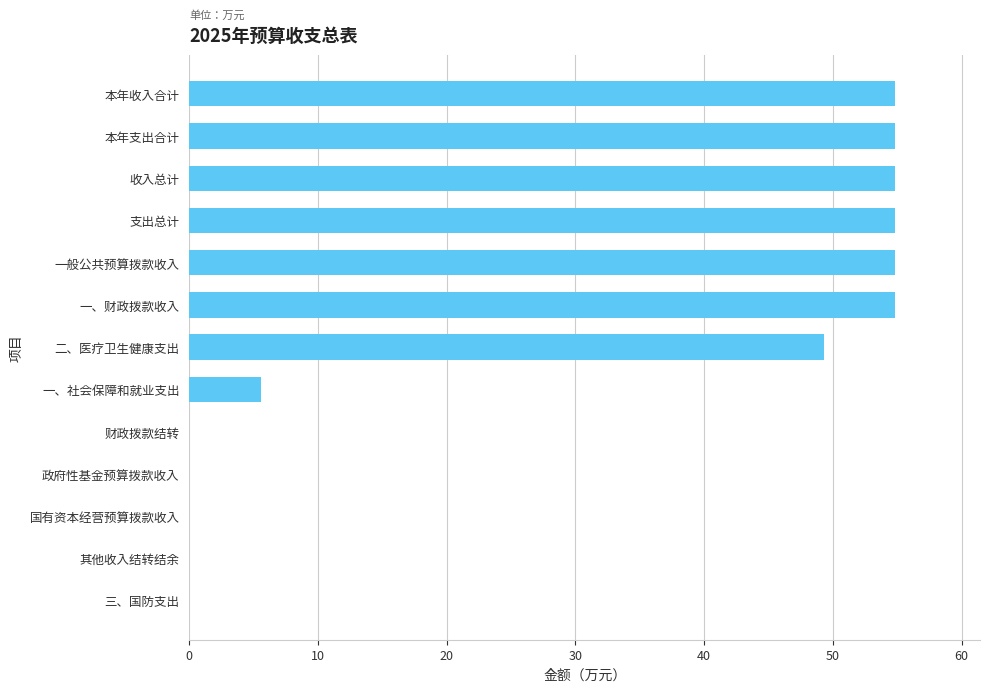

What is the change in value from 一、社会保障和就业支出 to 财政拨款结转?

-5.6